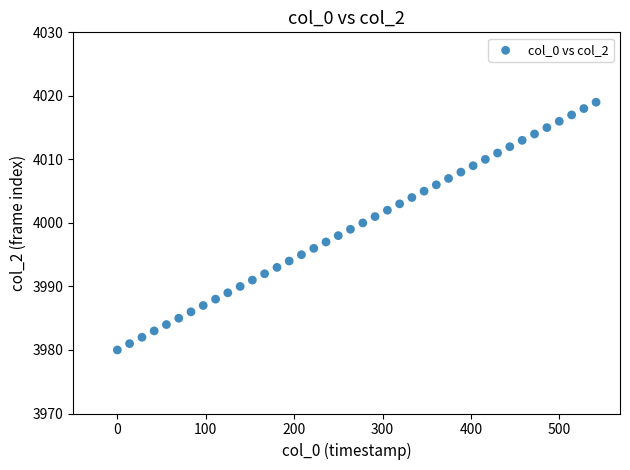

What is the range of Y values (max minus min)?

39